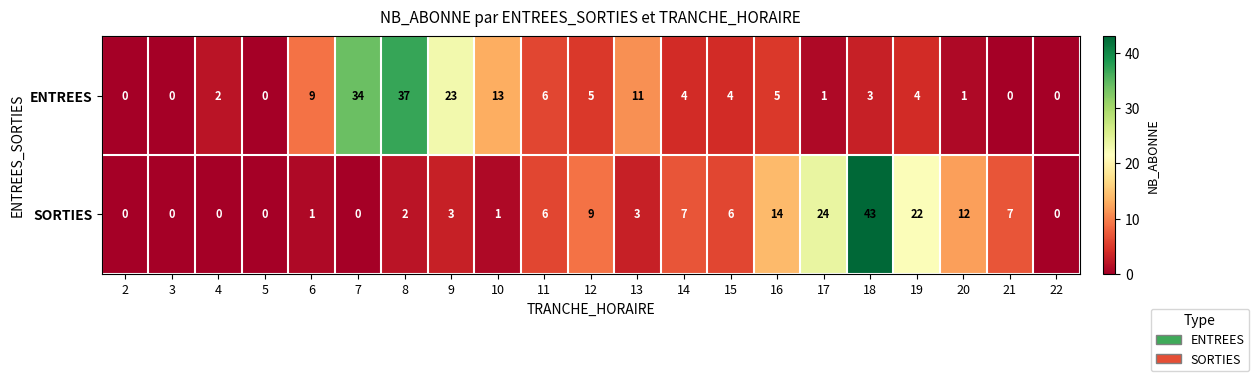

At which category is the sum across all series the highest?

18